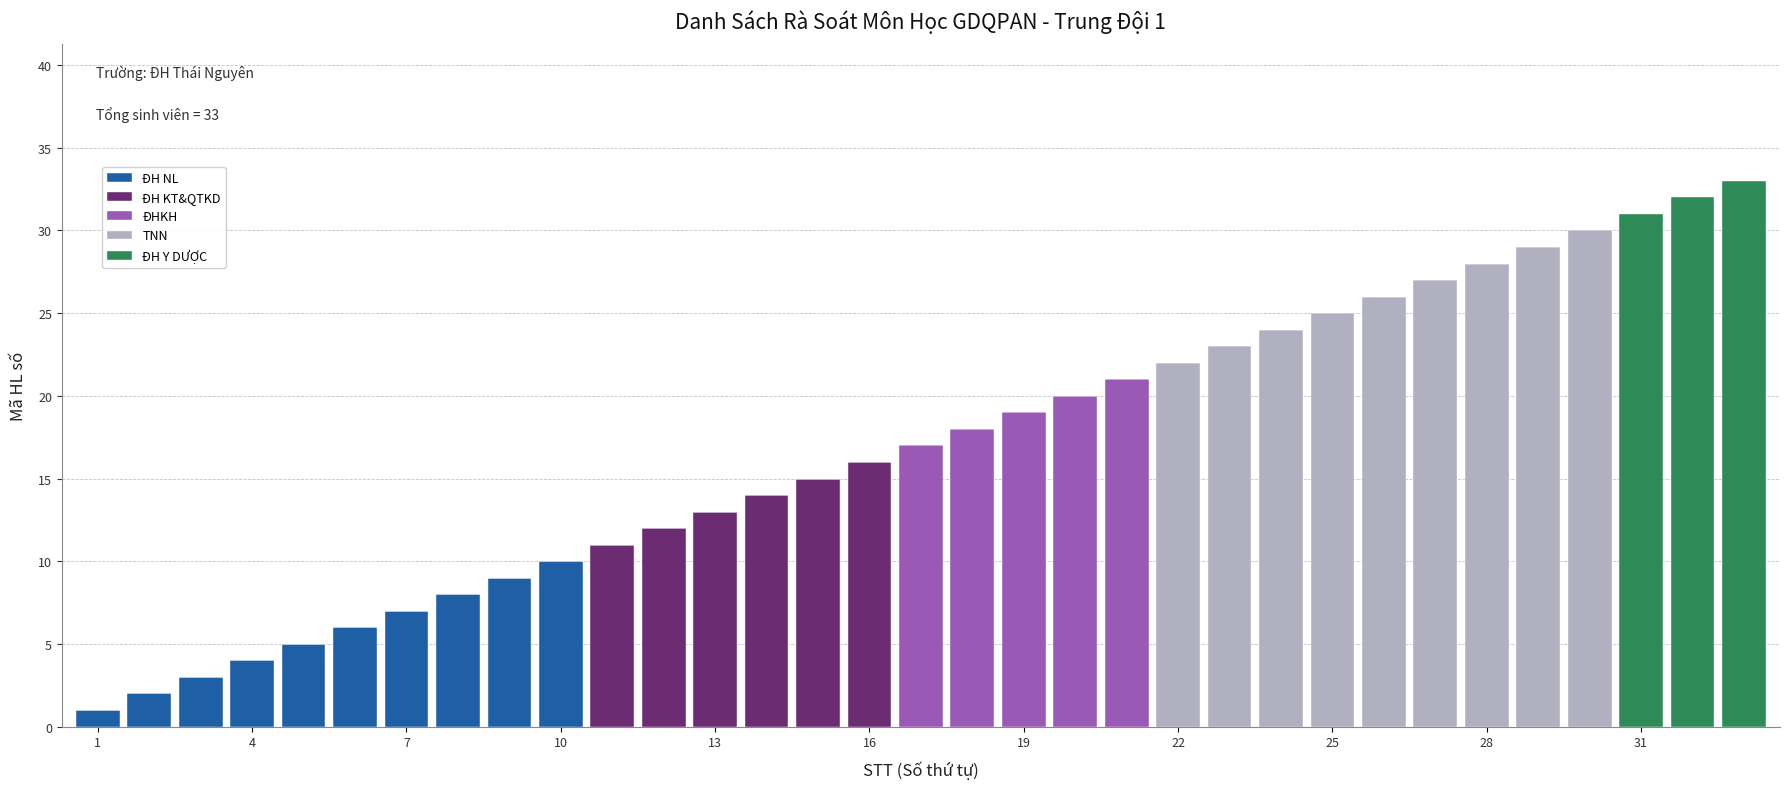

The value of ĐH NL at 4 is 4. True or false?

True